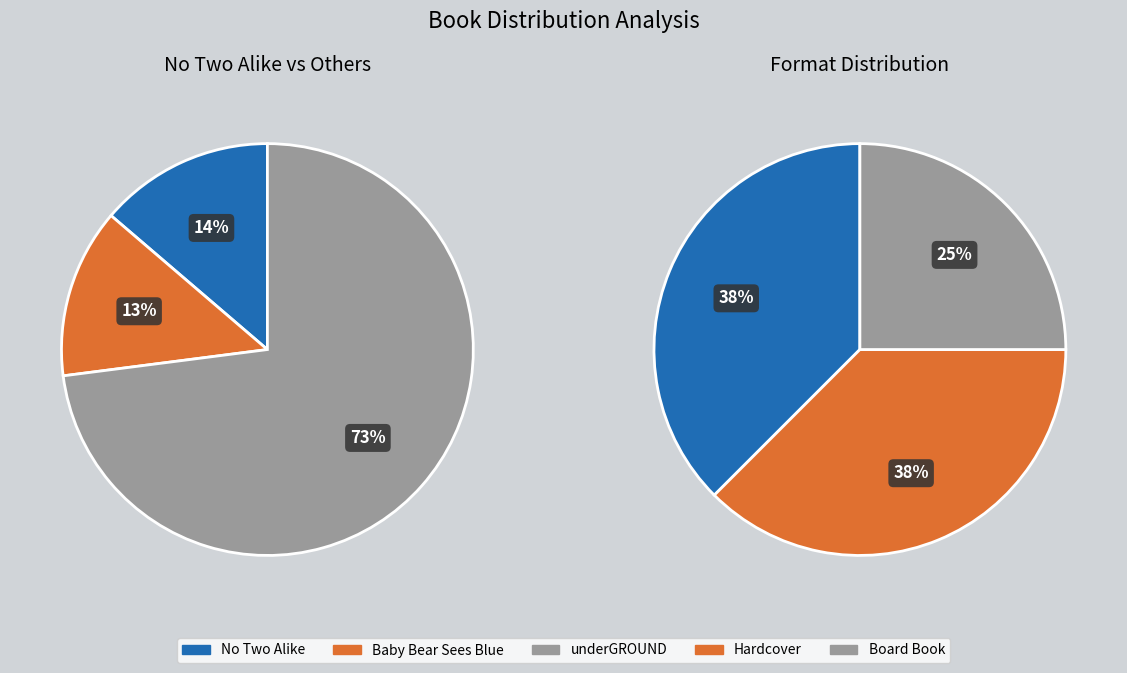

What is the majority slice?

underGROUND